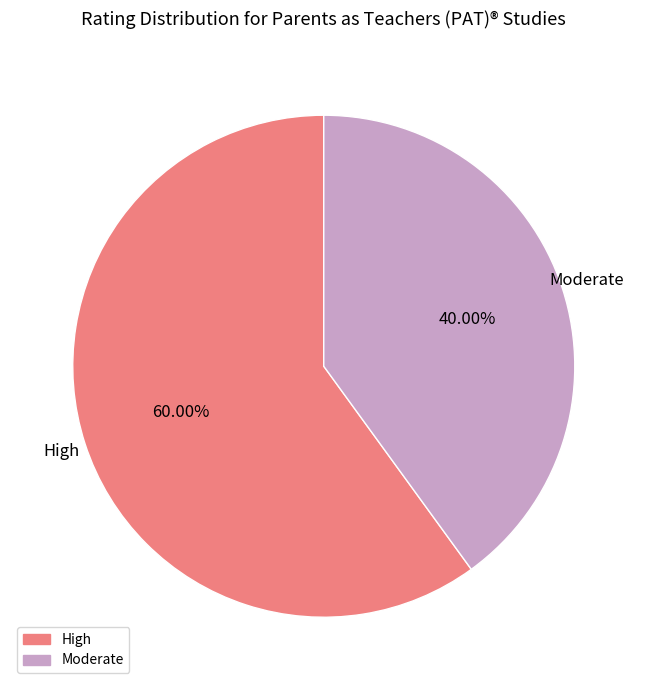

Count the number of slices in the pie.

2